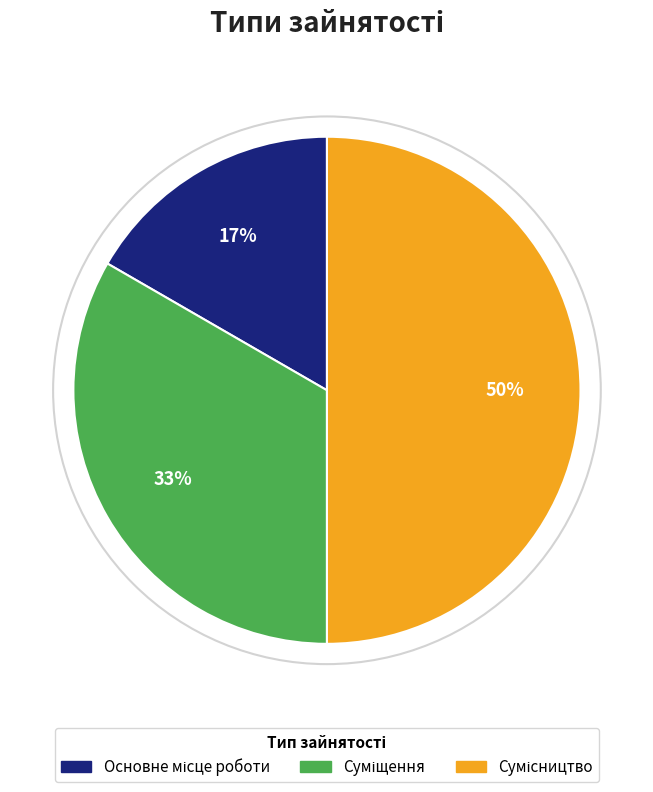

To the nearest percent, what is the difference between the largest and smallest slice percentages?

33%